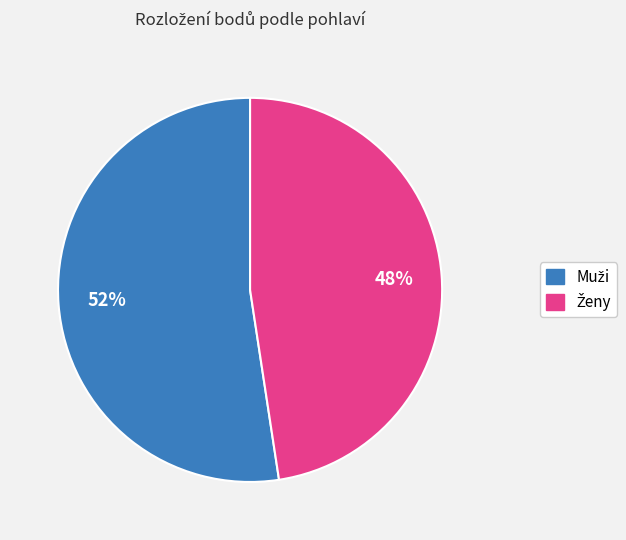

How many slices are in this pie chart?

2